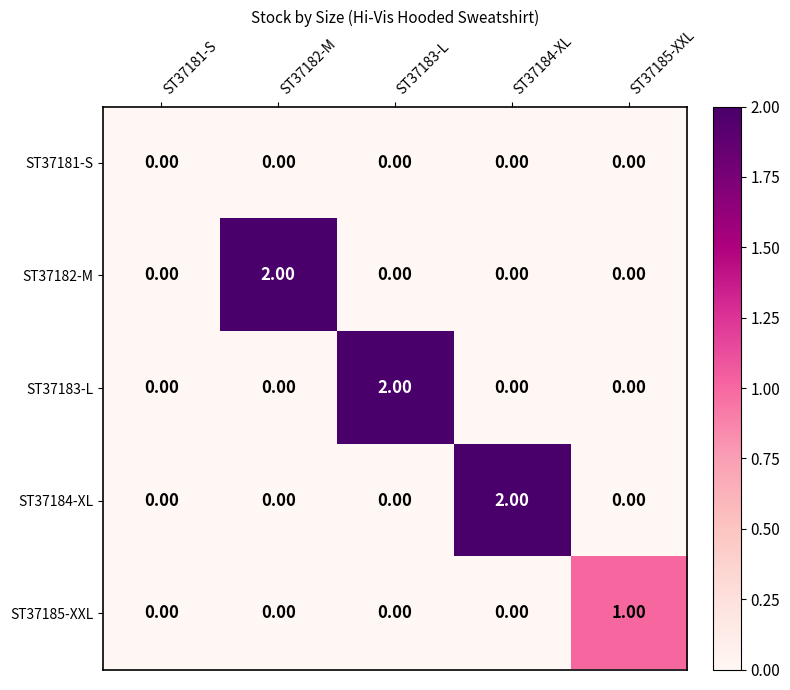

Is the value of ST37185-XXL at ST37185-XXL greater than the value of ST37184-XL at ST37182-M?

Yes